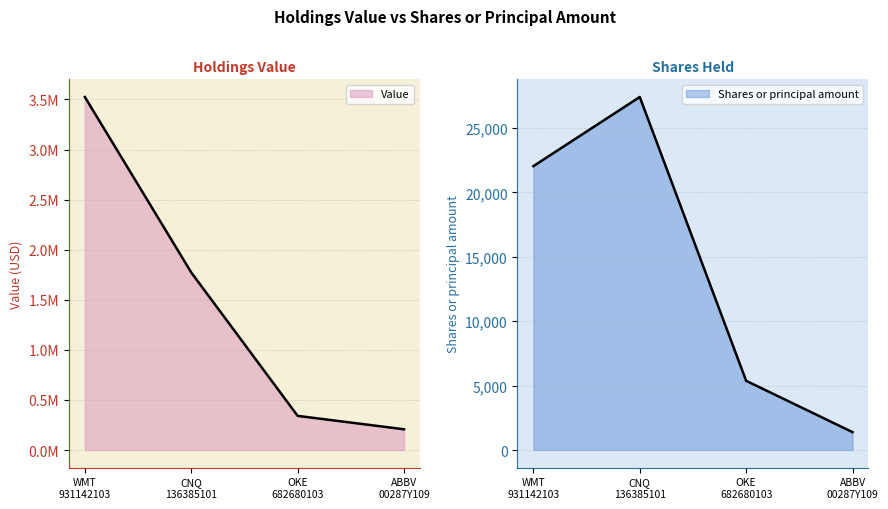

Reading right to left, extract all data points from this chart.

Value: ABBV
00287Y109=207194	OKE
682680103=340937	CNQ
136385101=1772605	WMT
931142103=3524797
Shares or principal amount: ABBV
00287Y109=1390	OKE
682680103=5375	CNQ
136385101=27410	WMT
931142103=22040